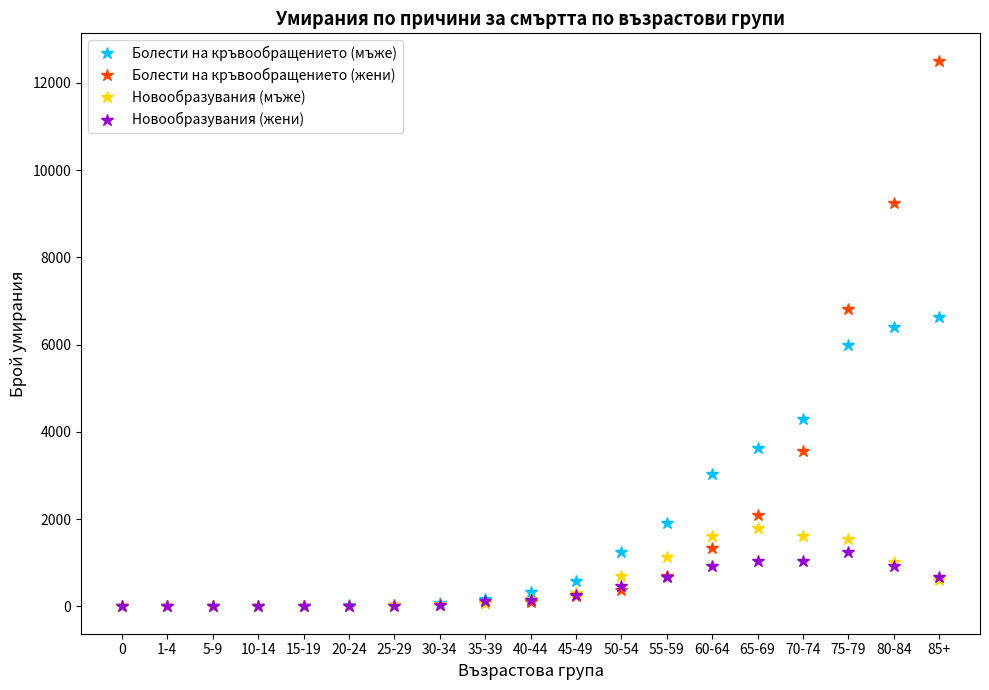

True or false: Новообразувания (мъже) has more than 0 interior local peaks.

True